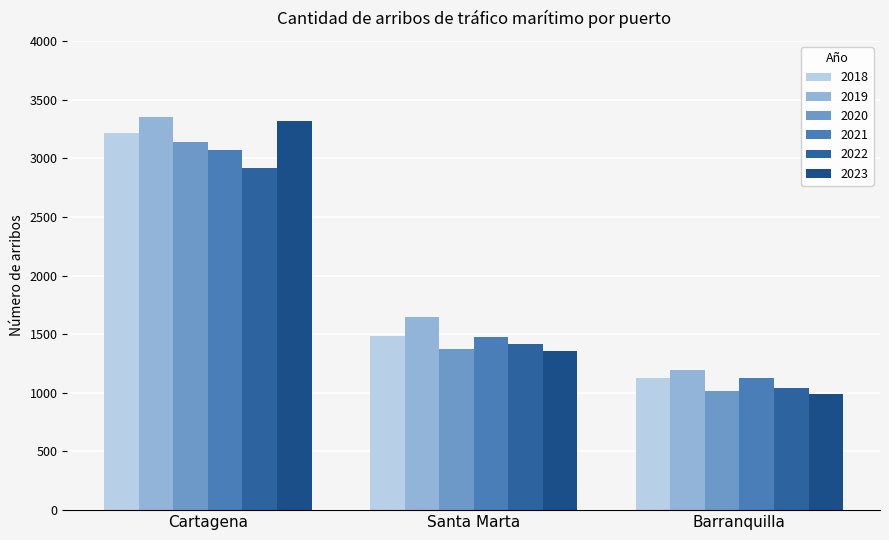

Are the bars grouped side by side (vs. stacked)?

Yes